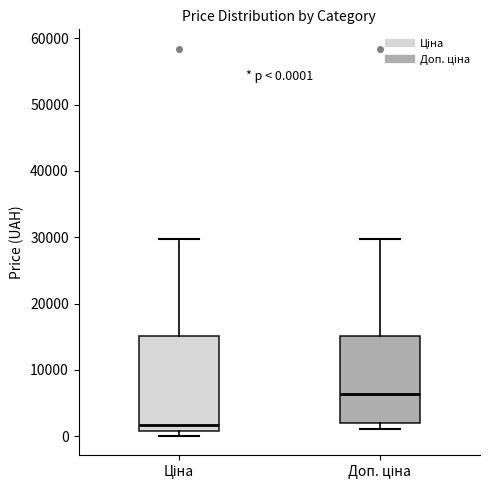

Which box's median line is the lowest?

Ціна